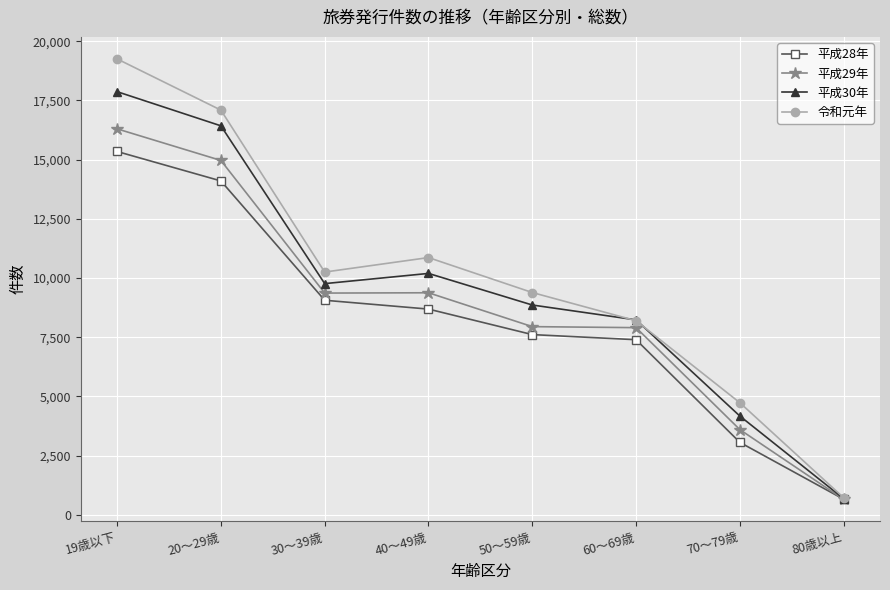

Read the 平成28年 value at 19歳以下.

15342